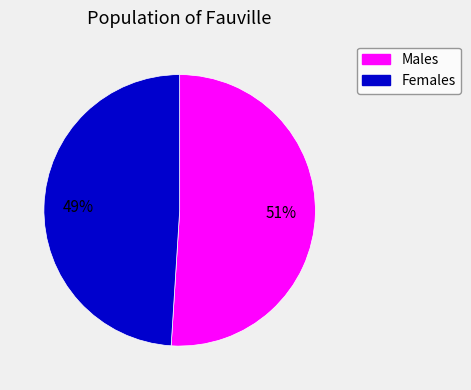

Is there any slice that represents more than half of the pie?

Yes